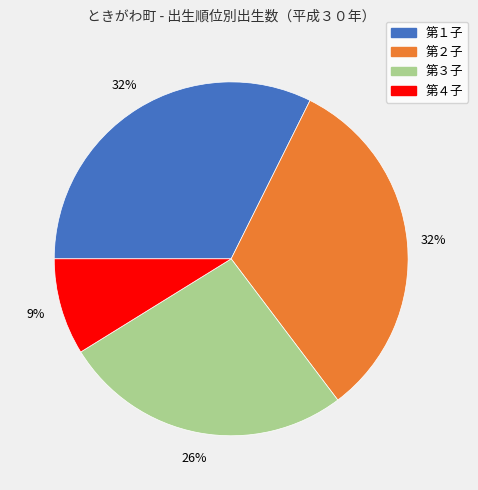

Between 第２子 and 第４子, which is larger?

第２子